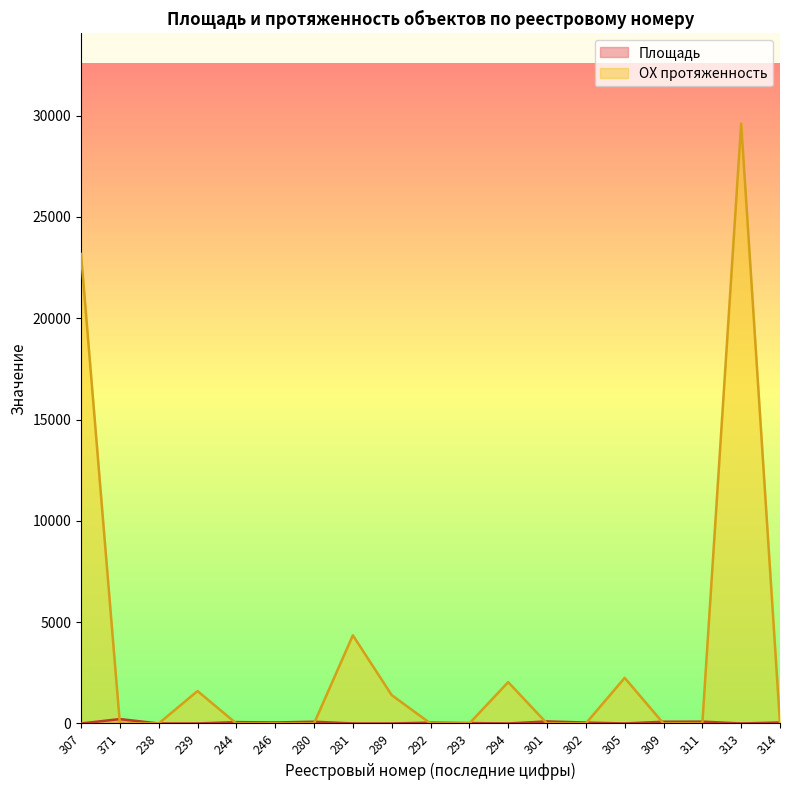

Reading right to left, extract all data points from this chart.

Площадь: 47.7	0.0	90.1	85.4	0.0	44.7	101.5	0.0	19.5	41.0	0.0	0.0	85.4	49.5	66.4	0.0	0.0	215.9	0.0
ОХ протяженность: 0.0	29610.0	0.0	0.0	2250.0	0.0	0.0	2040.0	0.0	0.0	1400.0	4350.0	0.0	0.0	0.0	1600.0	0.0	0.0	23170.0